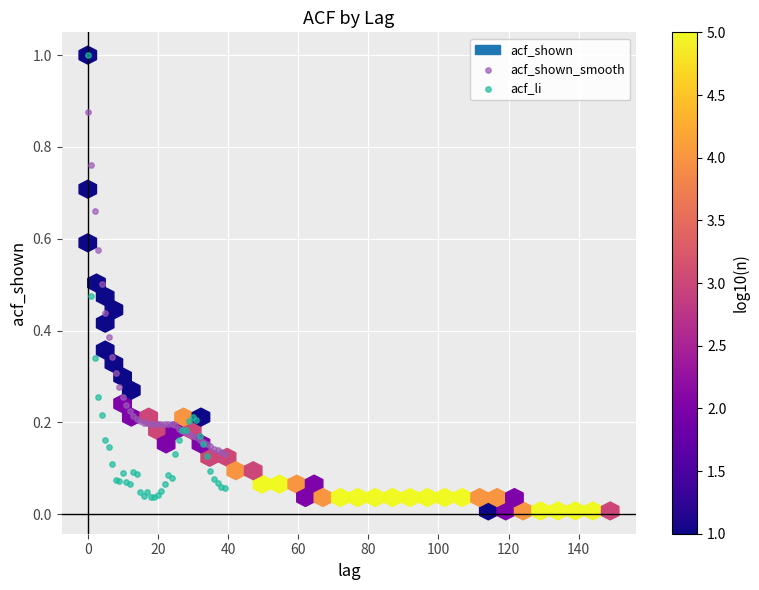

Which series has the largest Y range (max minus min)?

acf_li